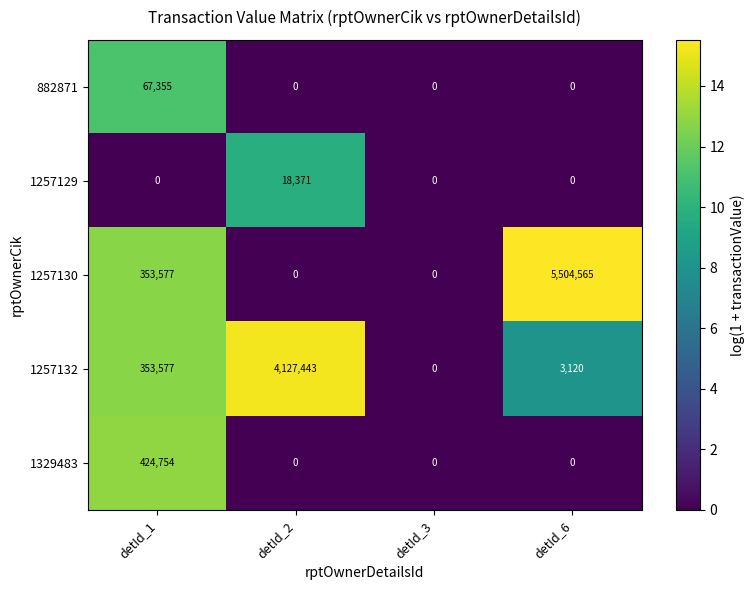

At how many categories does at least one series exceed 7?

3